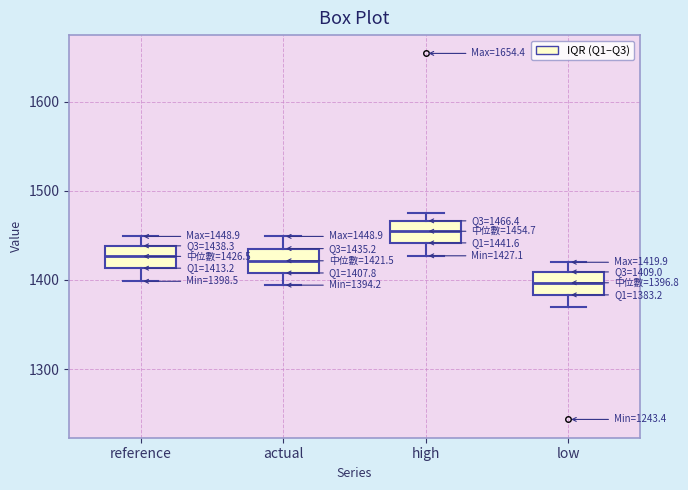

Which box's median line is the highest?

high